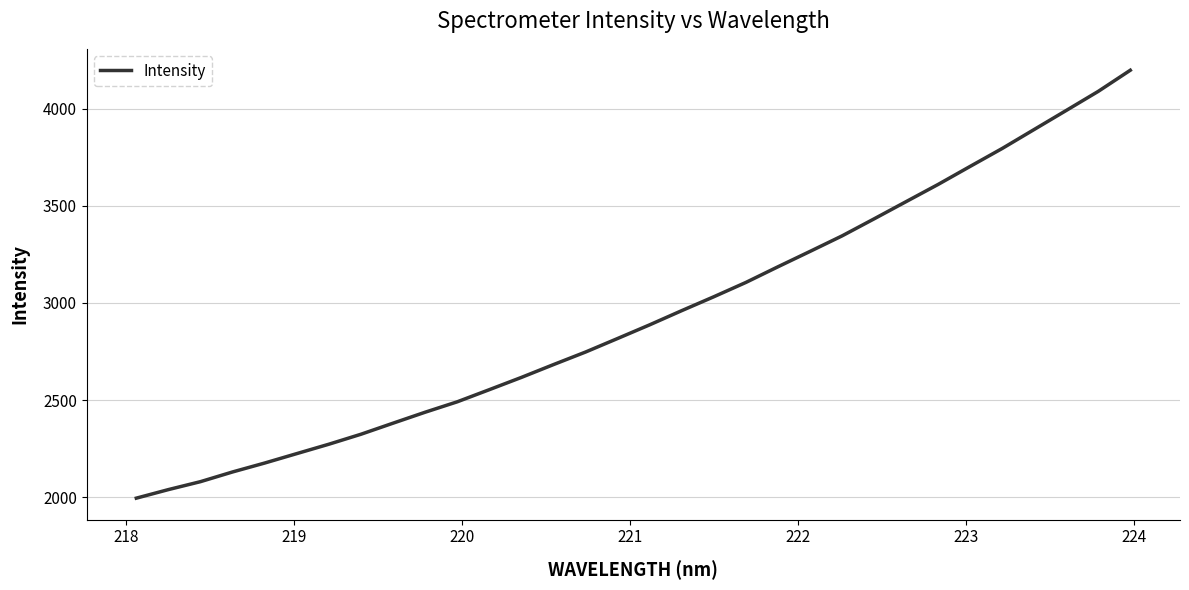

What is the smallest value displayed?

1995.2